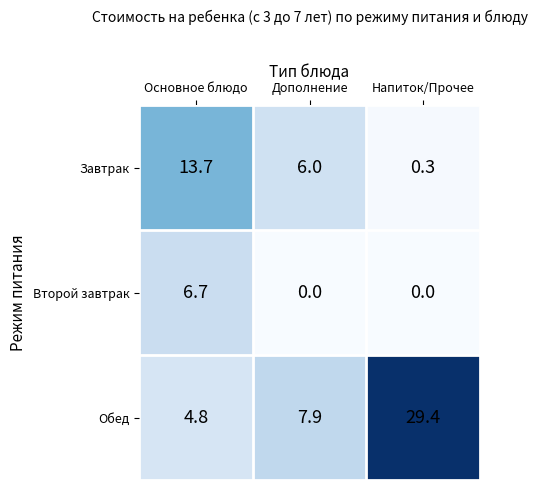

Which series has the largest total across all categories?

Обед